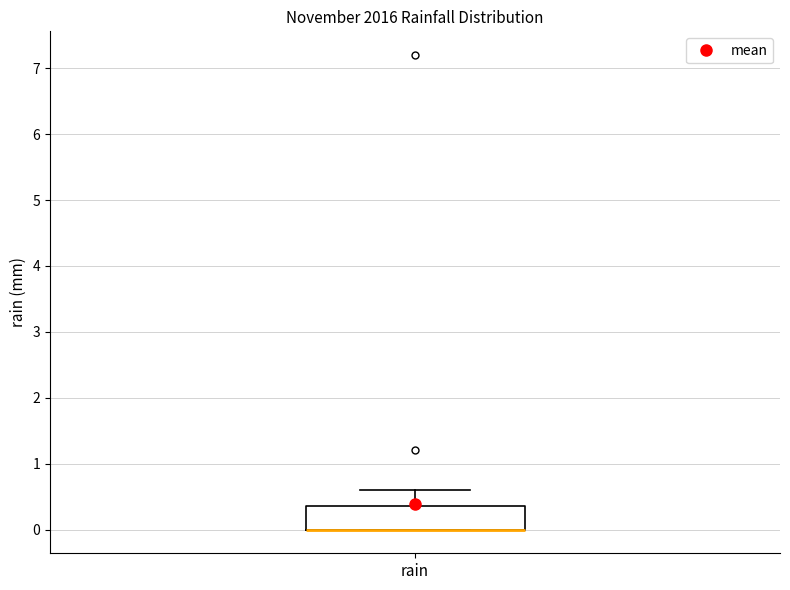

Read this box plot against the y-axis: the position of the median line, the range covered by the box, and the ends of both whiskers. The values are not printed on the chart, so give them approximately, as read against the axis.

median 0.0 (drawn on the box's lower edge), box 0.0 to 0.4, whiskers 0.0 to 0.6